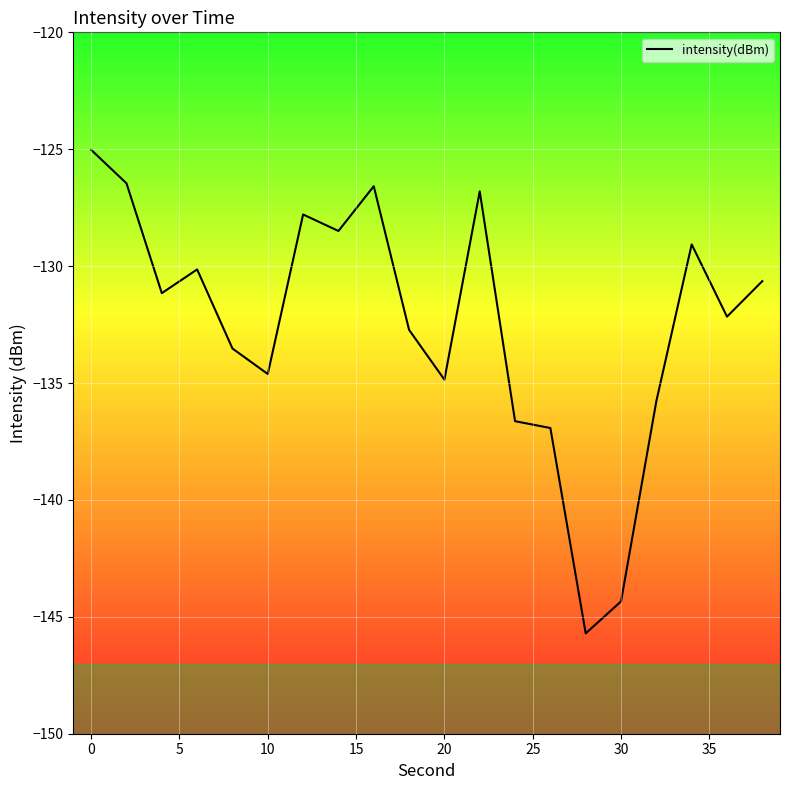

What is the greatest value displayed?

-125.0